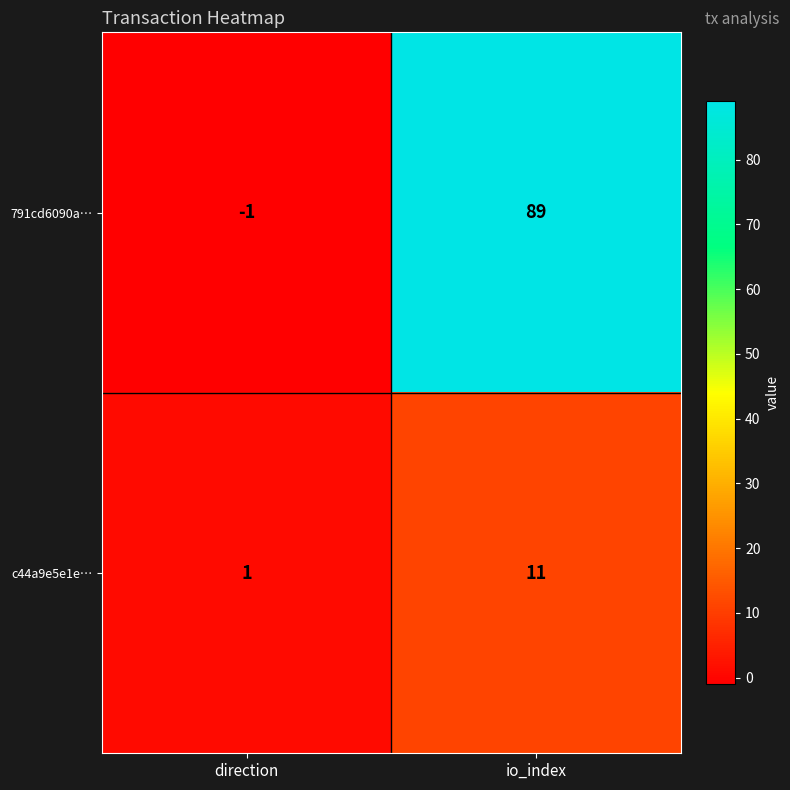

At which label is 791cd6090a… closest to 44?

direction